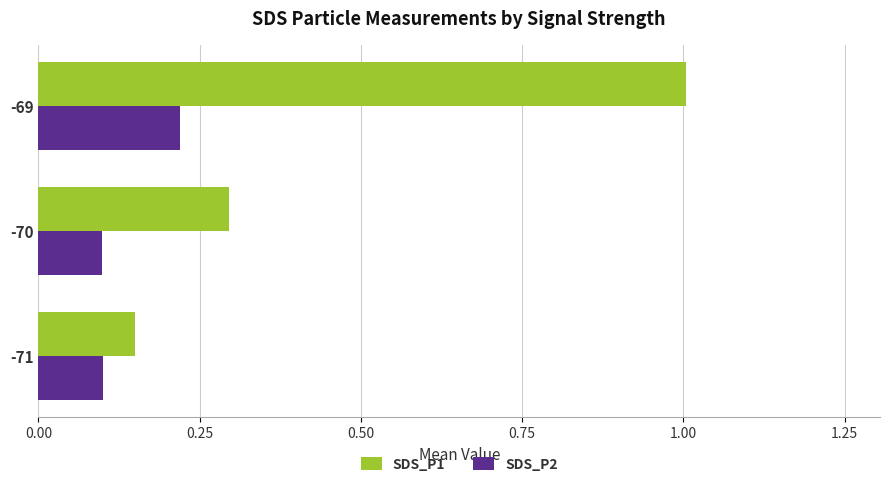

How many SDS_P2 values are between 0 and 1?

3